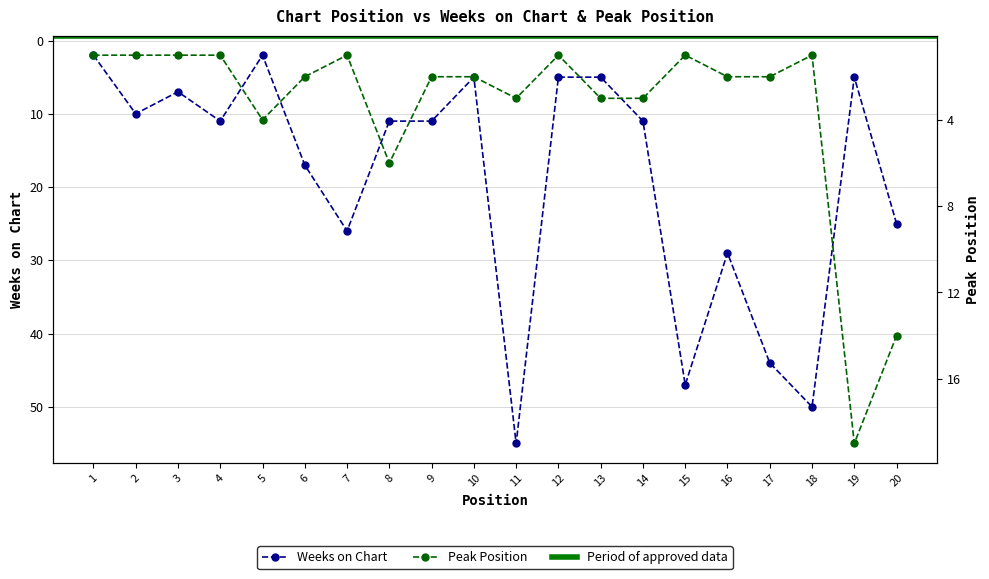

Rank the series by their maximum value, from highest to lowest.

Weeks on Chart, Peak Position